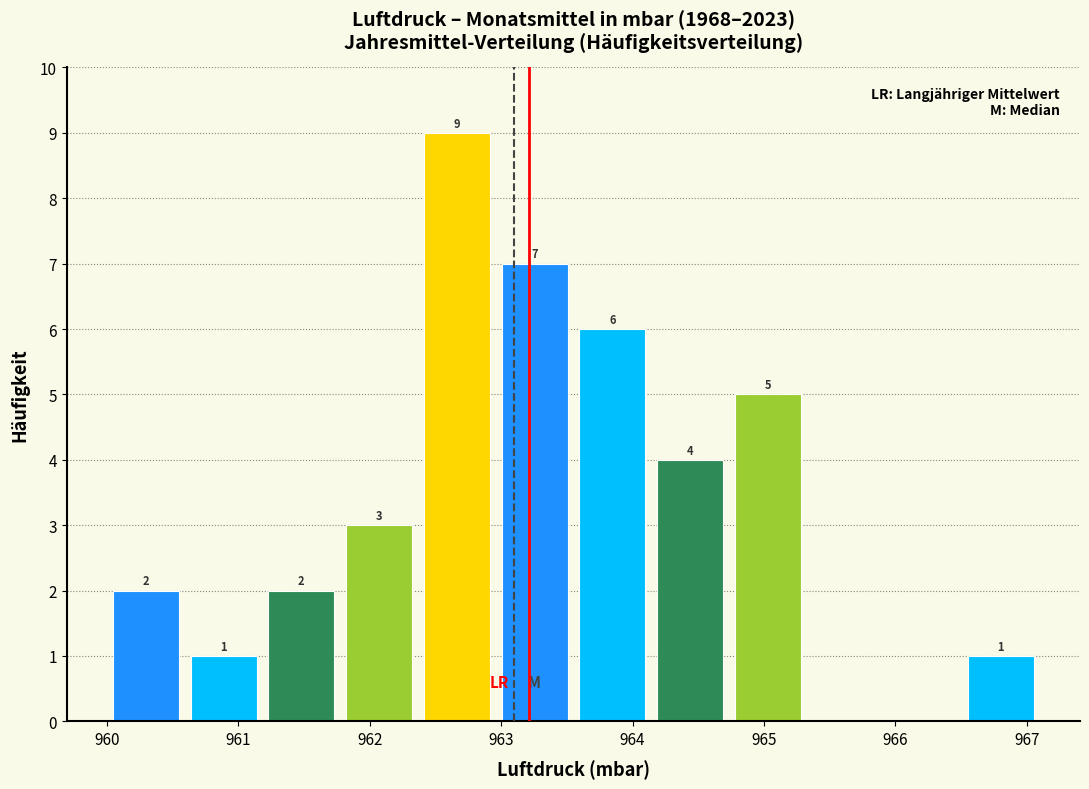

Which range on the x-axis has the tallest bar?

962.4 to 963.0